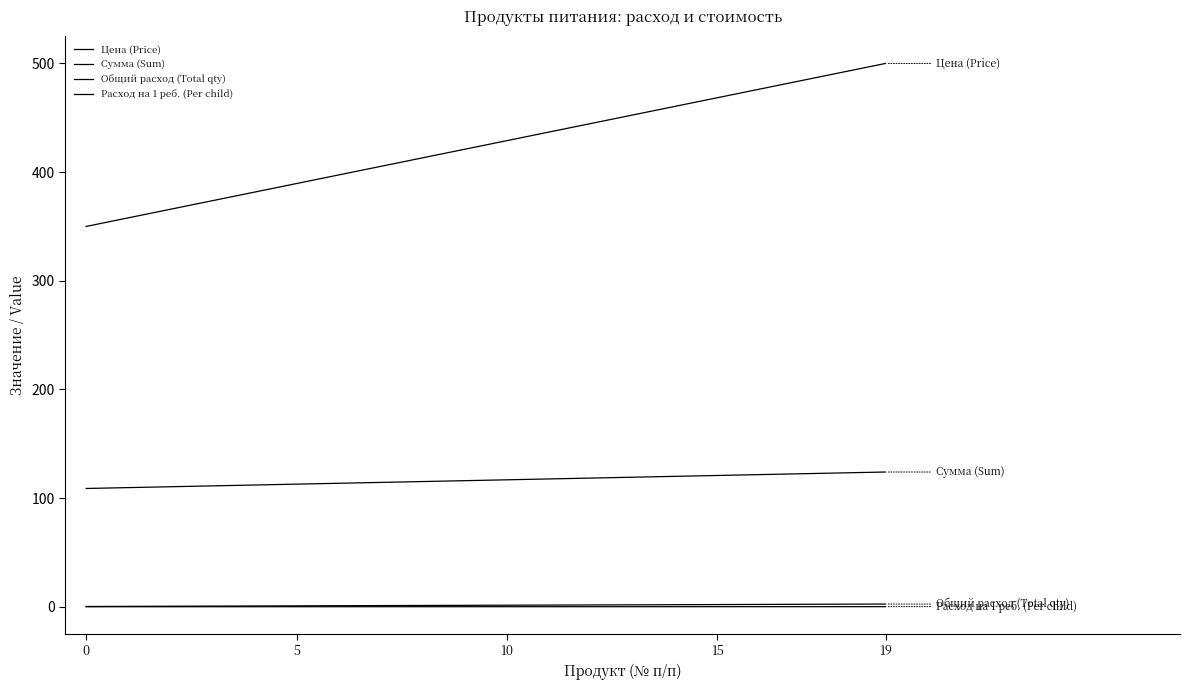

Reading left to right, list all the values displayed in this chart.

Цена (Price): 350.0	500.0
Сумма (Sum): 108.8	124.0
Общий расход (Total qty): 0.2	2.5
Расход на 1 реб. (Per child): 0.0	0.1